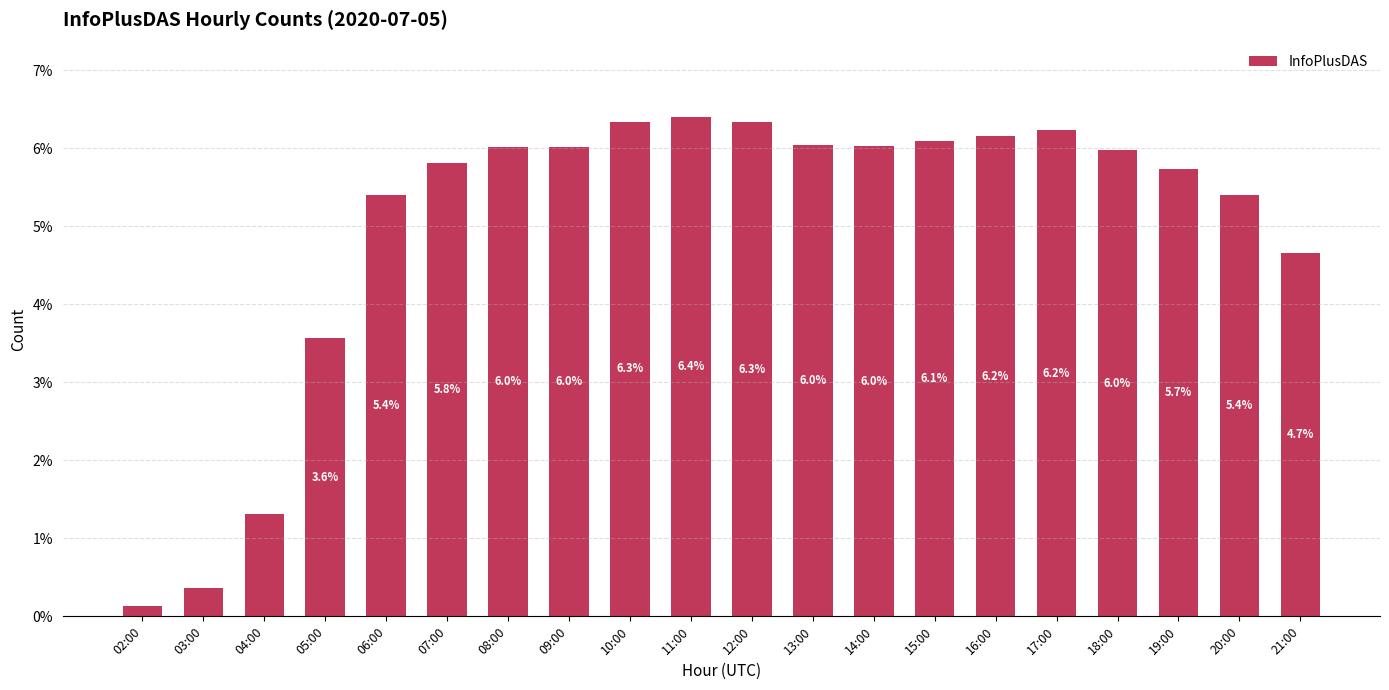

Between 15:00 and 20:00, which is larger?

15:00